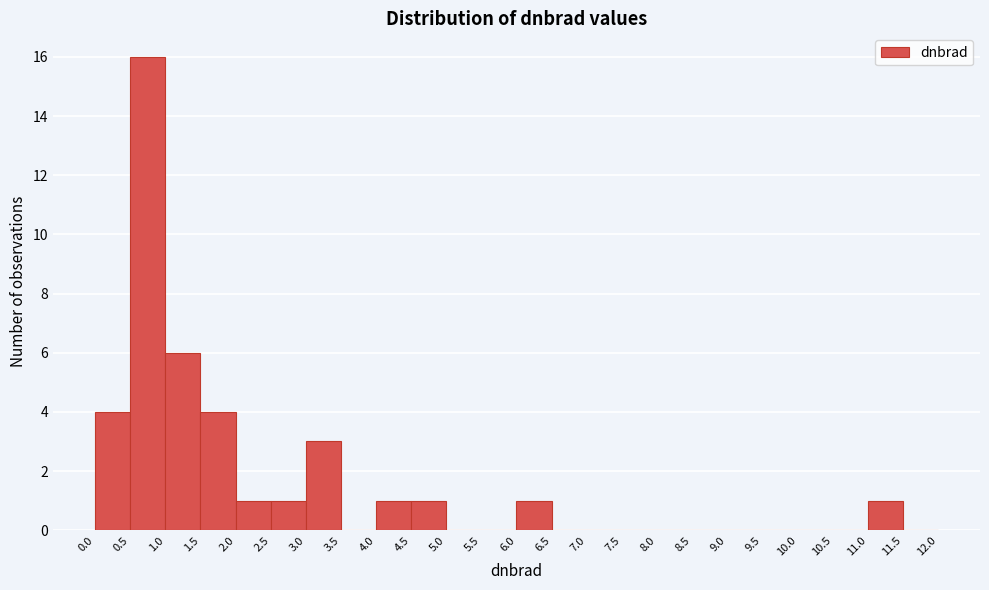

Reading left to right, list every bar in this chart as the range it spans on the x-axis followed by its height. The values are not printed on the chart, so give them approximately, as read against the axis.

0.0 to 0.5: 4
0.5 to 1.0: 16
1.0 to 1.5: 6
1.5 to 2.0: 4
2.0 to 2.5: 1
2.5 to 3.0: 1
3.0 to 3.5: 3
3.5 to 4.0: 0
4.0 to 4.5: 1
4.5 to 5.0: 1
5.0 to 5.5: 0
5.5 to 6.0: 0
6.0 to 6.5: 1
6.5 to 7.0: 0
7.0 to 7.5: 0
7.5 to 8.0: 0
8.0 to 8.5: 0
8.5 to 9.0: 0
9.0 to 9.5: 0
9.5 to 10.0: 0
10.0 to 10.5: 0
10.5 to 11.0: 0
11.0 to 11.5: 1
11.5 to 12.0: 0